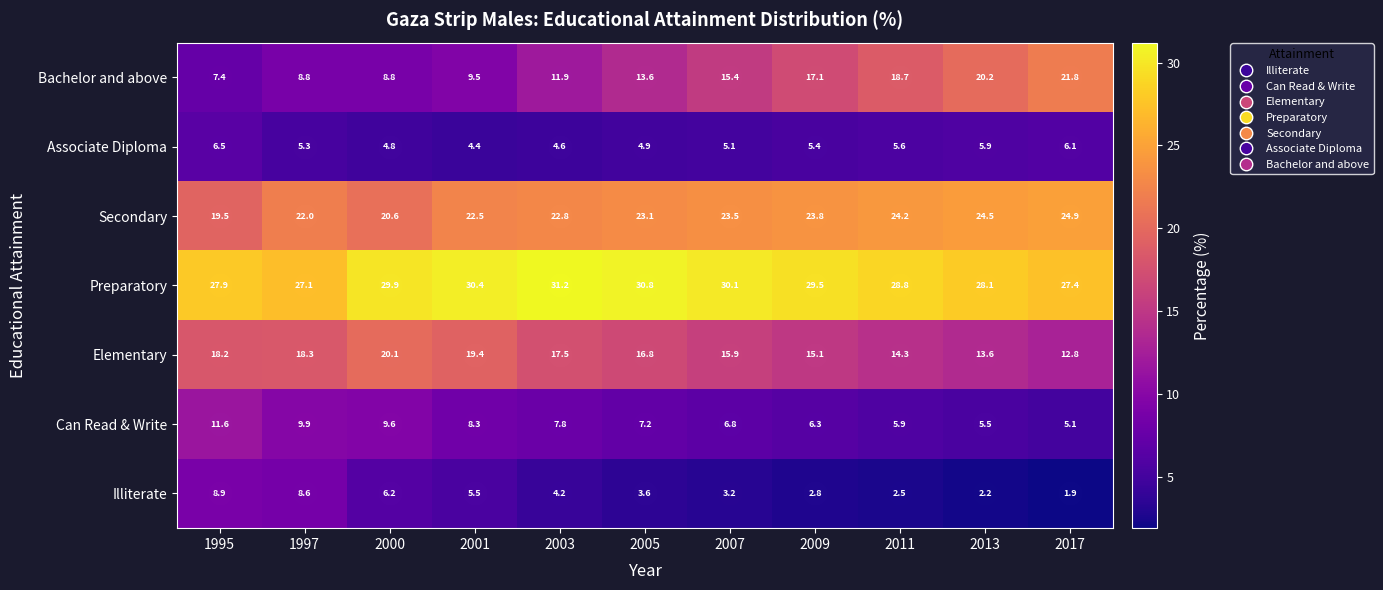

How many values in the Elementary series exceed 16?

6